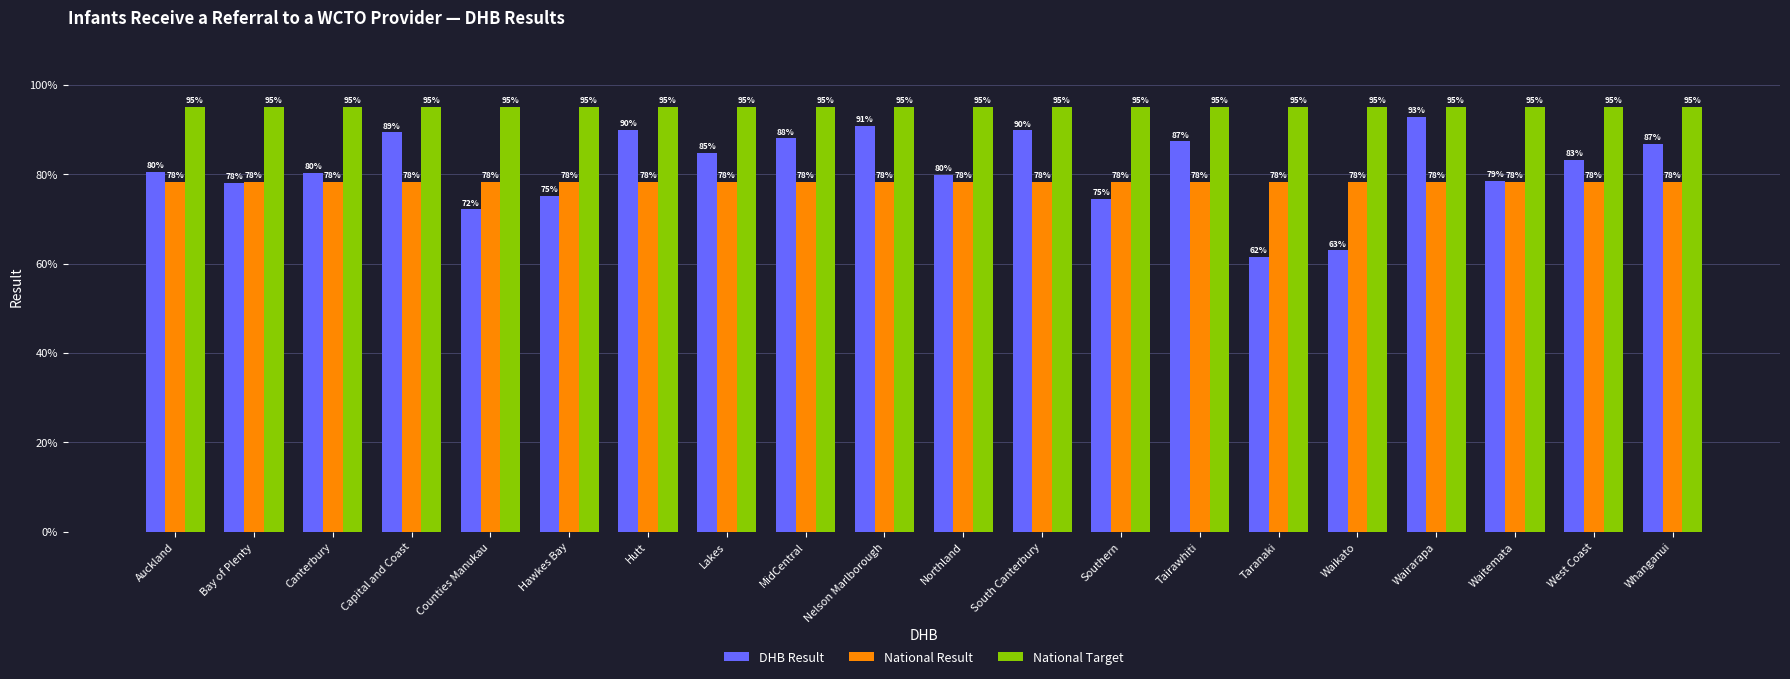

What is the sum of the National Result values at Waikato and Hutt?

1.6